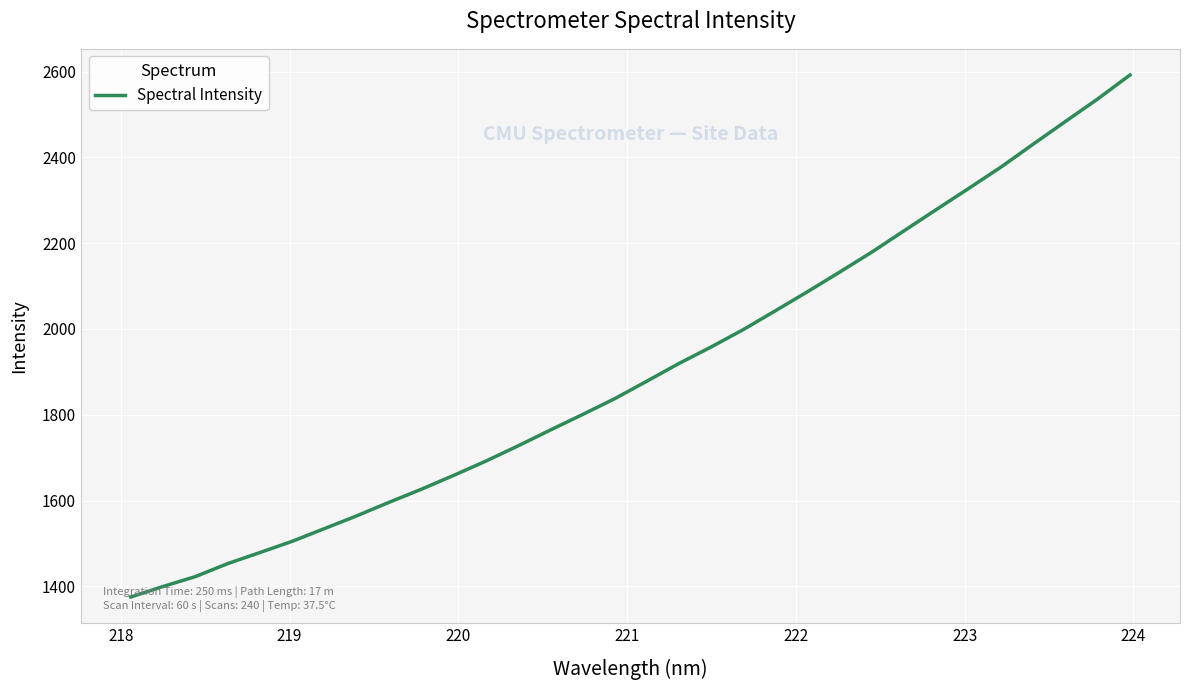

What is the greatest value displayed?

2592.1